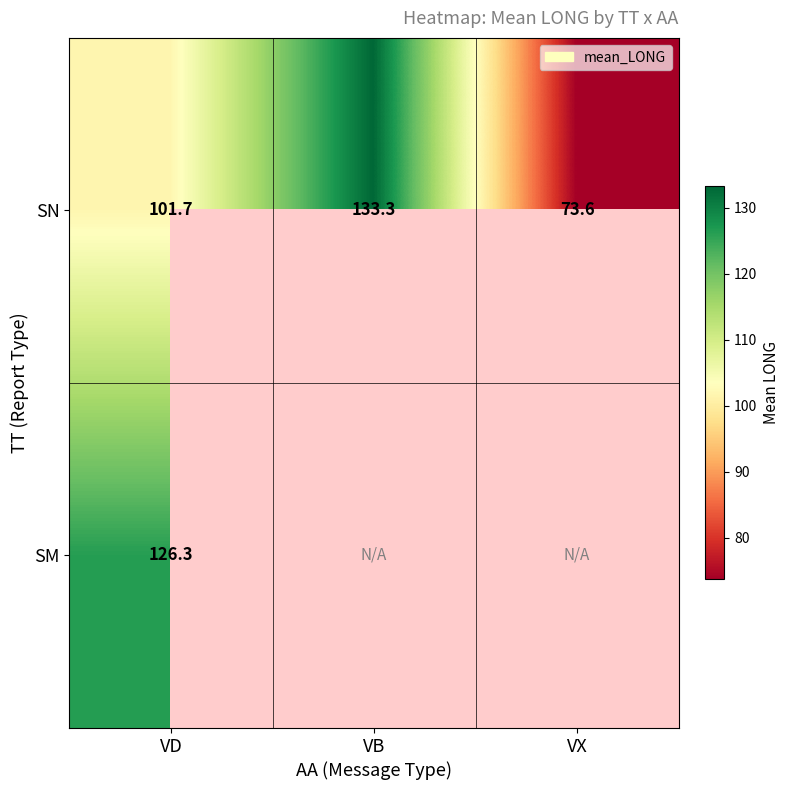

What is the spread (max minus min) of values at VD?

24.6